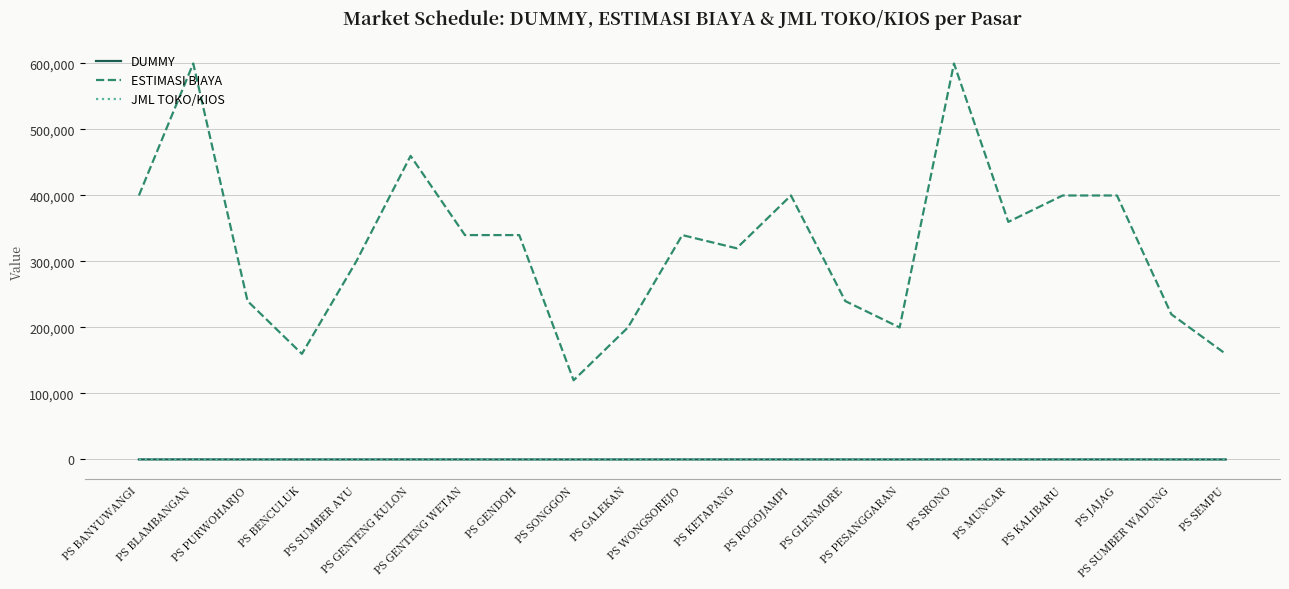

What is the greatest value displayed?

600000